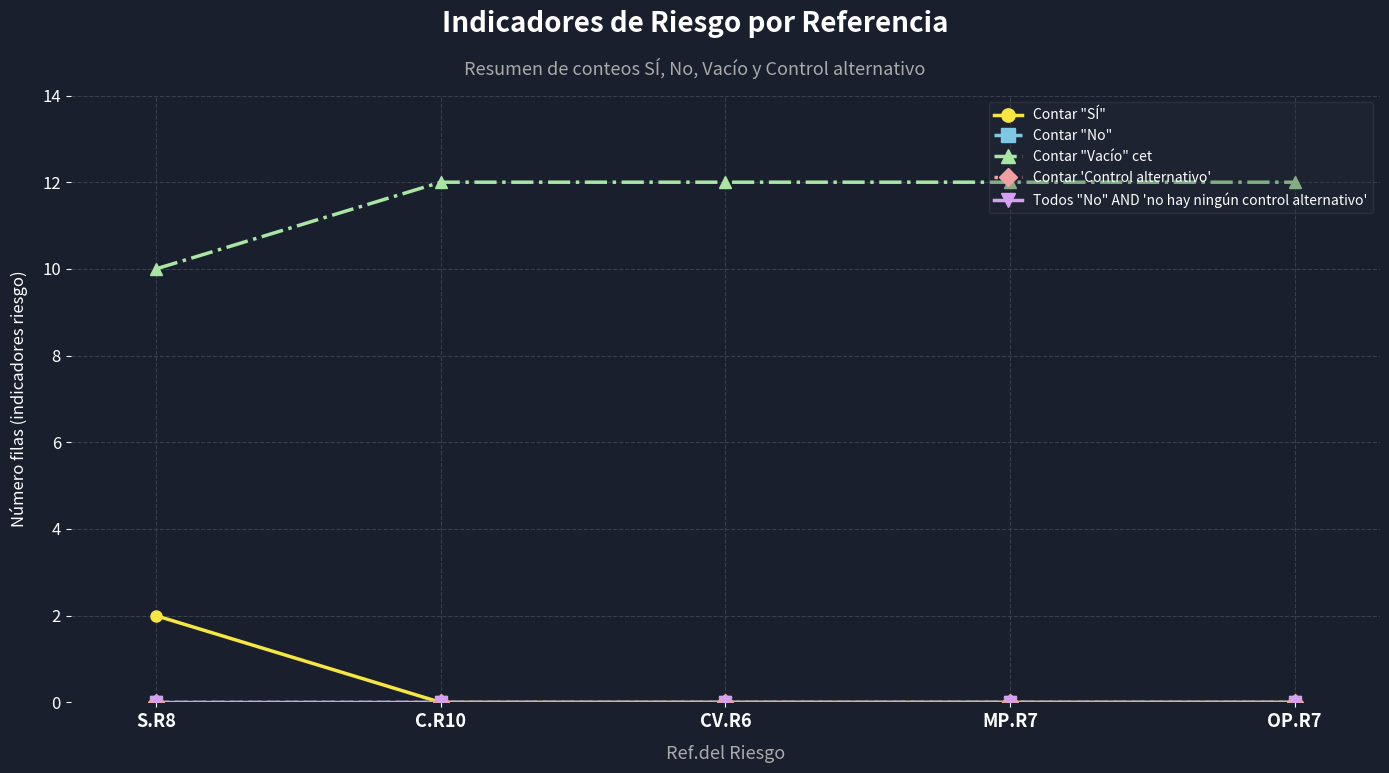

Between CV.R6 and C.R10, which is larger?

CV.R6